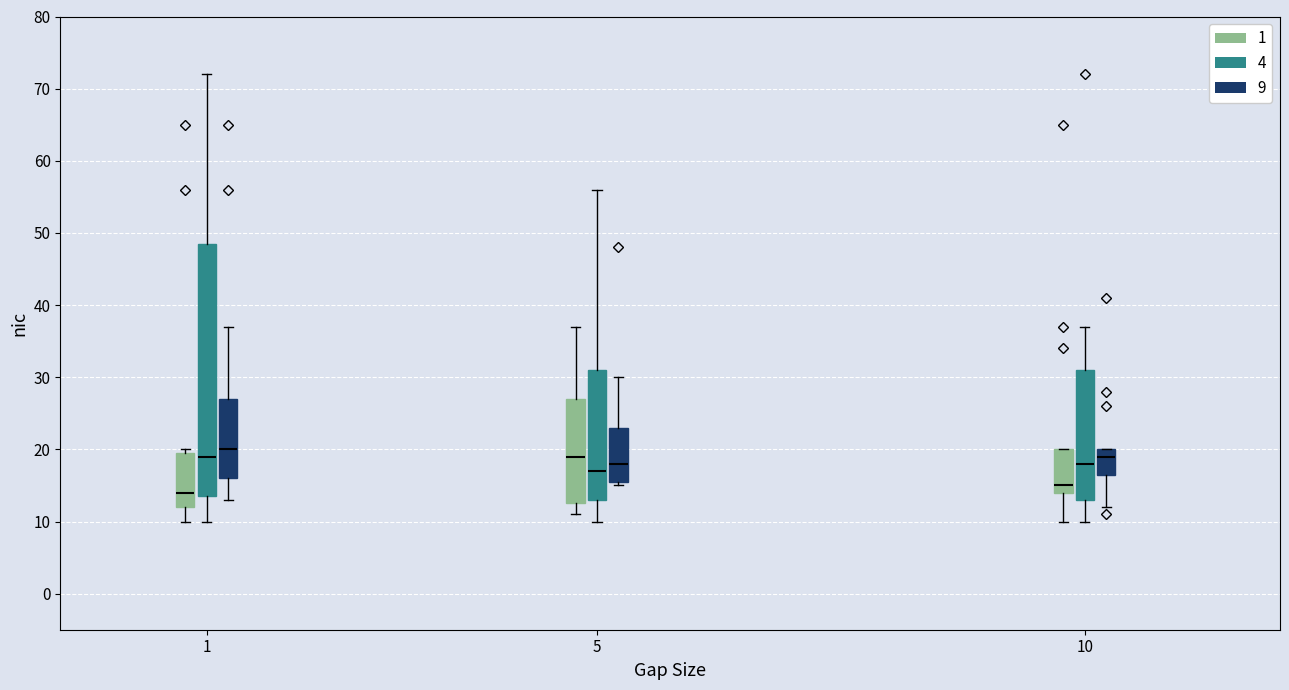

Reading left to right, read every box against the y-axis: the position of its median line, the range the box covers, and the ends of its whiskers. The values are not printed on the chart, so give them approximately, as read against the axis.

1 (1): median 14, box 12 to 20, whiskers 10 to 20 (just above the box's upper edge)
1 (4): median 19, box 14 to 49, whiskers 10 to 72
1 (9): median 20, box 16 to 27, whiskers 13 to 37
5 (1): median 19, box 13 to 27, whiskers 11 to 37
5 (4): median 17, box 13 to 31, whiskers 10 to 56
5 (9): median 18, box 16 to 23, whiskers 15 to 30
10 (1): median 15, box 14 to 20, whiskers 10 to 20
10 (4): median 18, box 13 to 31, whiskers 10 to 37
10 (9): median 19, box 17 to 20, whiskers 12 to 20